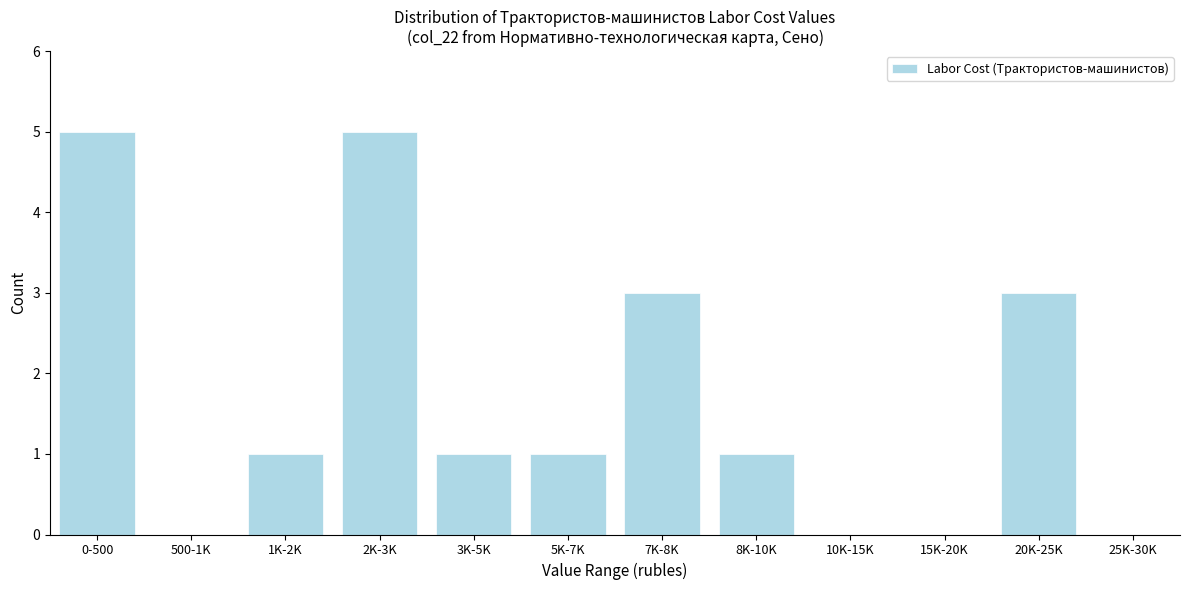

Reading left to right, list all the values displayed in this chart.

0-500=5	500-1K=0	1K-2K=1	2K-3K=5	3K-5K=1	5K-7K=1	7K-8K=3	8K-10K=1	10K-15K=0	15K-20K=0	20K-25K=3	25K-30K=0